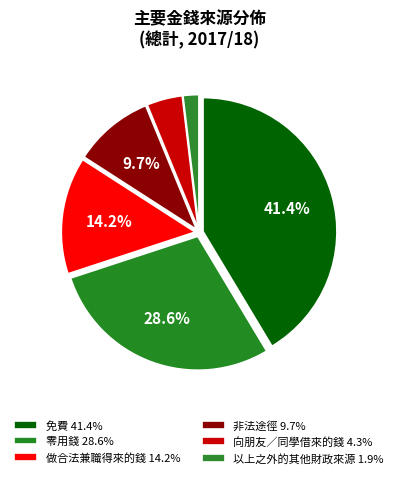

How many slices are in this pie chart?

6